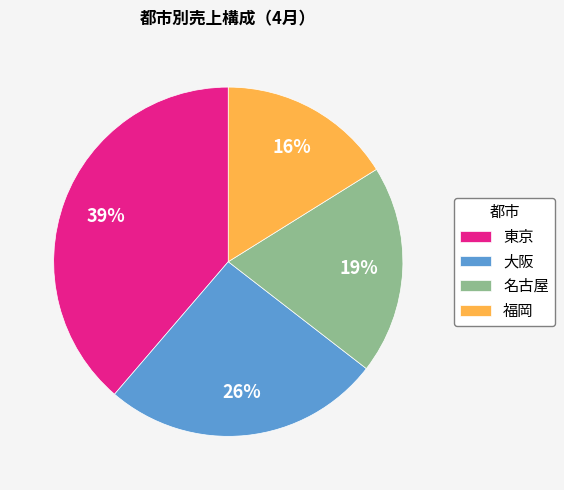

True or false: 大阪 accounts for 26% of the total.

True